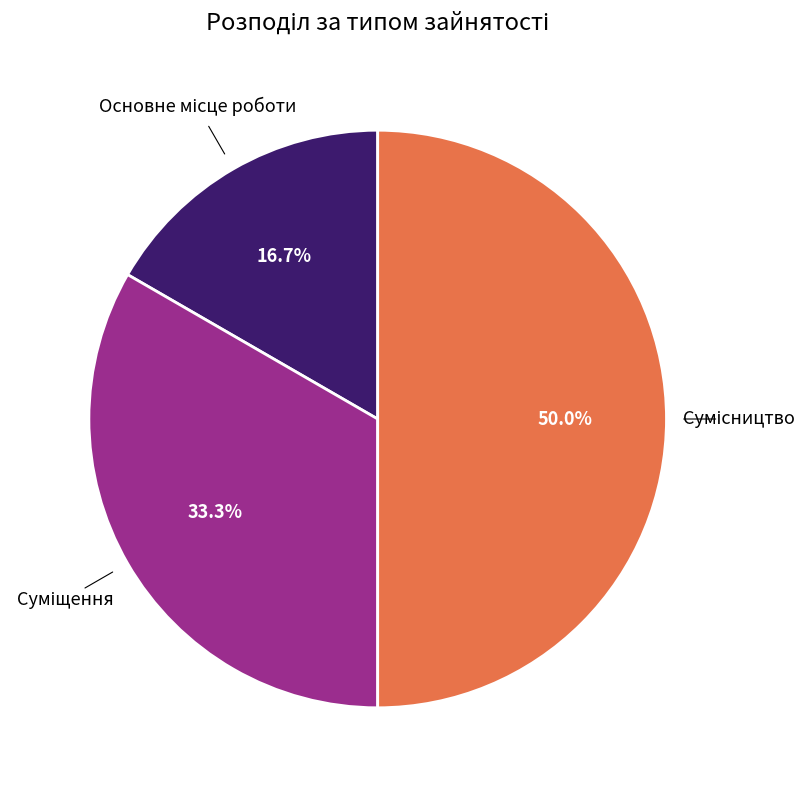

Is there any slice that represents more than half of the pie?

No